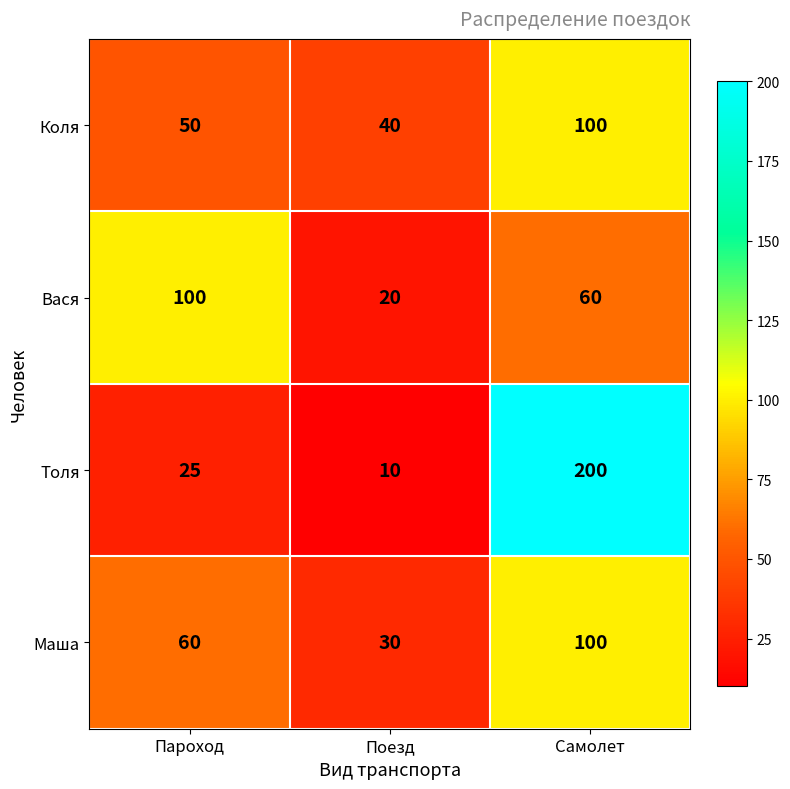

At which category is the sum across all series the highest?

Самолет